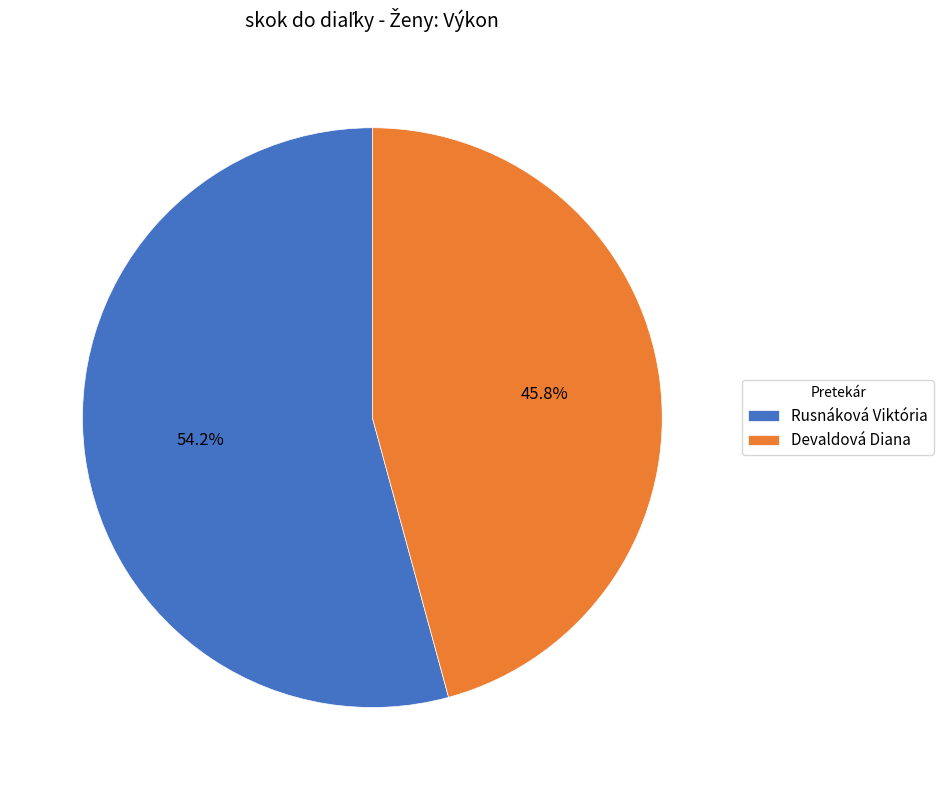

To the nearest percent, what percentage of the pie is Devaldová Diana?

46%